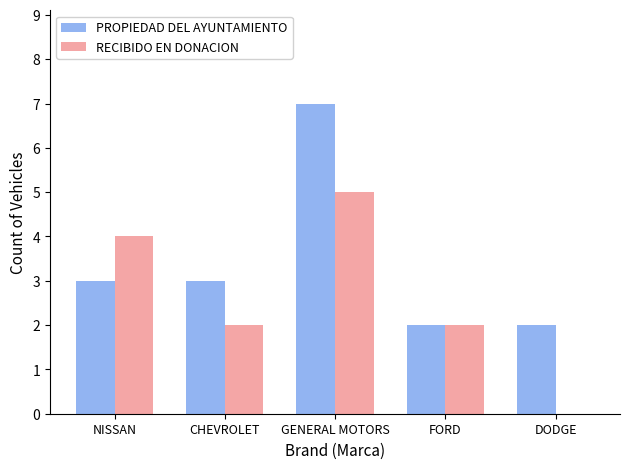

Which series has the largest total across all categories?

PROPIEDAD DEL AYUNTAMIENTO